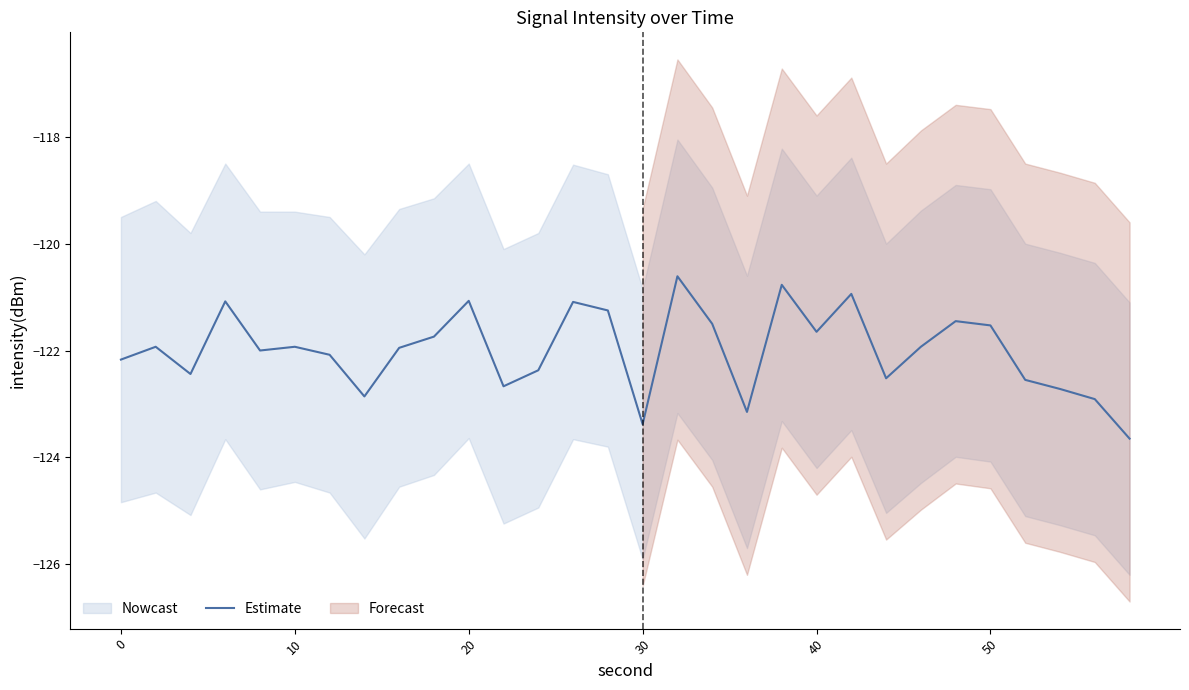

What is the highest value of the Estimate series?

-120.6